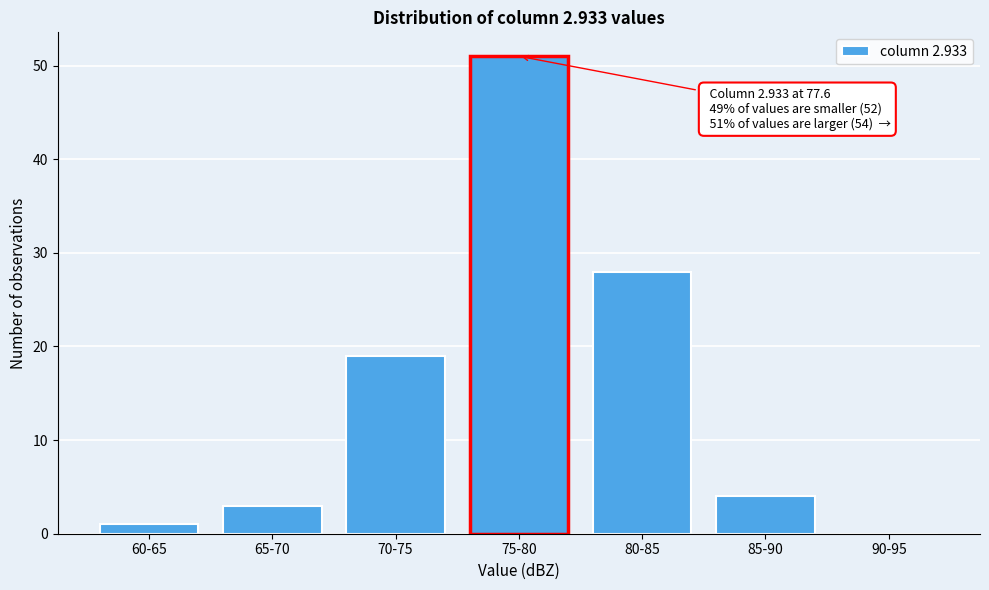

Reading left to right, list all the values displayed in this chart.

60-65=1	65-70=3	70-75=19	75-80=51	80-85=28	85-90=4	90-95=0